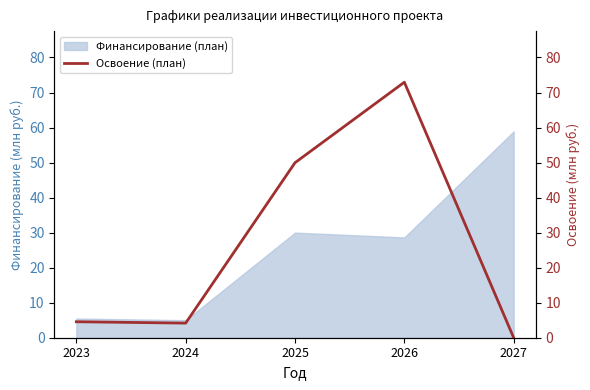

At which label does Финансирование (план) reach its peak?

2027